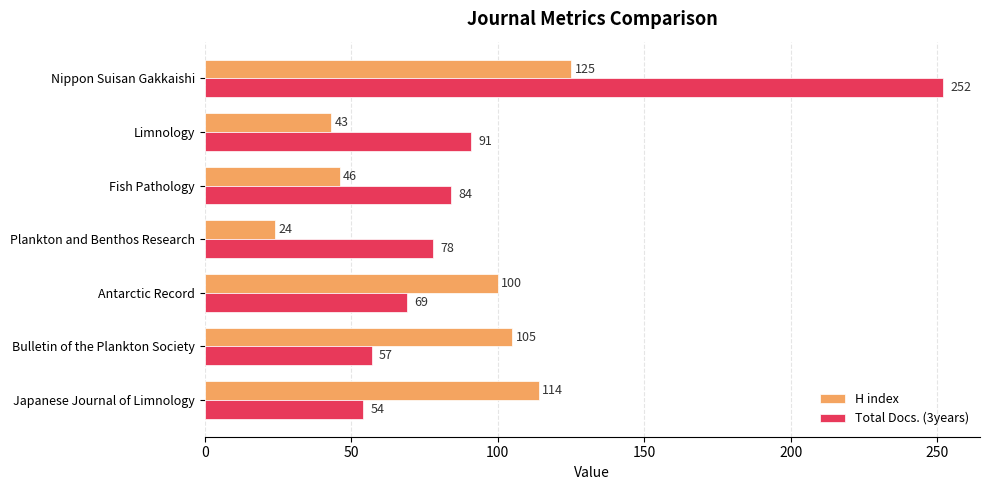

Which series has the widest spread of values?

Total Docs. (3years)